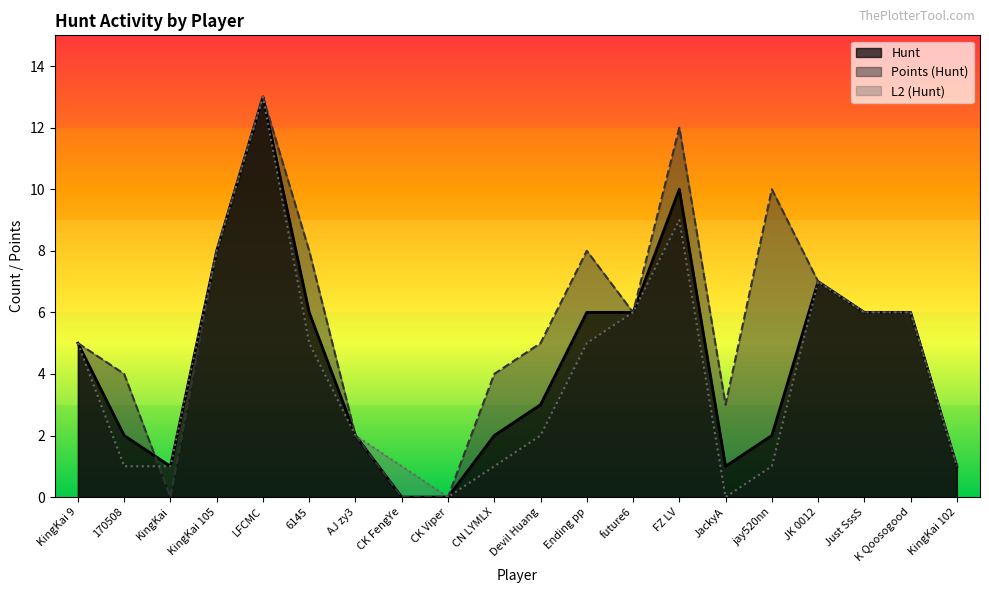

Rank the categories by Hunt value from lowest to highest.

CK FengYe, CK Viper, KingKai, JackyA, KingKai 102, 170508, AJ zy3, CN LYMLX, jay520nn, Devil Huang, KingKai 9, 6145, Ending pp, future6, Just SssS, K Qoosogood, JK 0012, KingKai 105, FZ LV, LFCMC